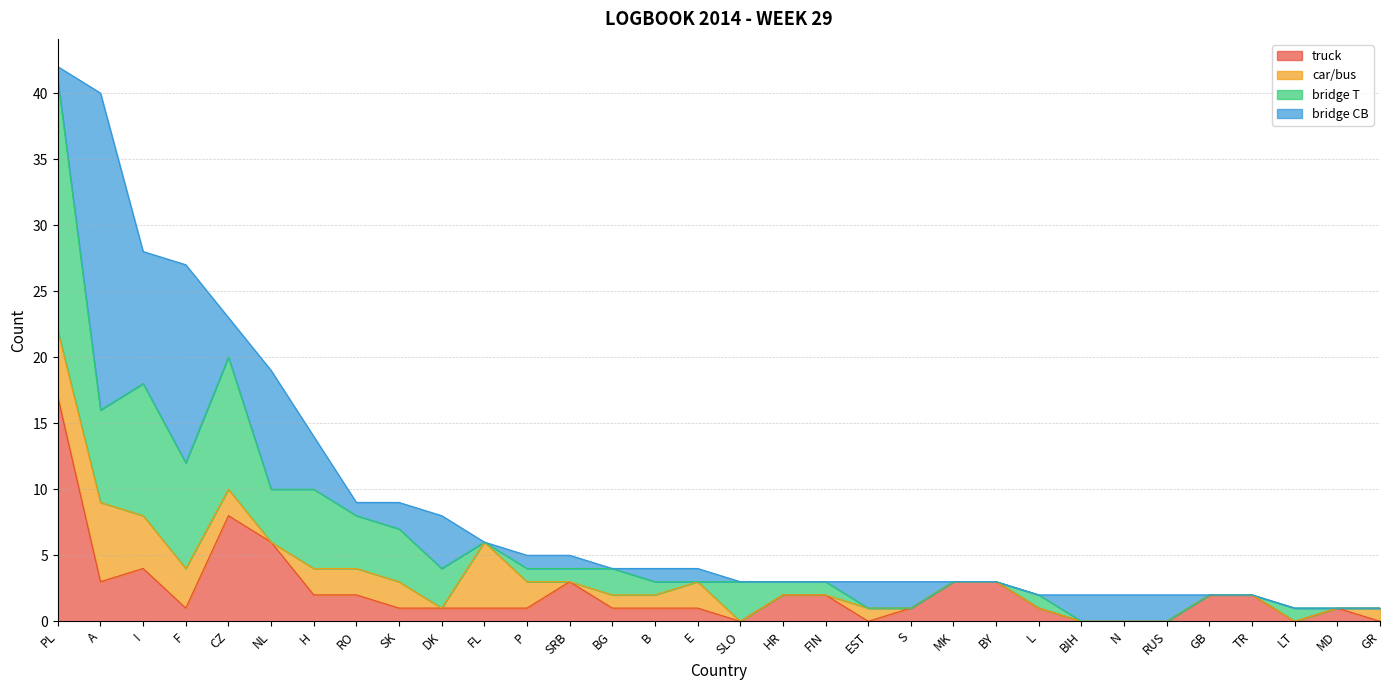

What position from the right is RUS?

6